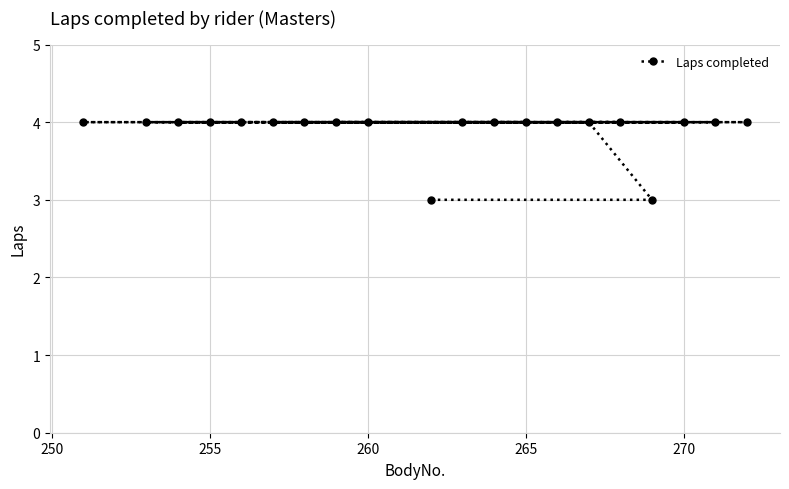

What is the sum of all values?

78